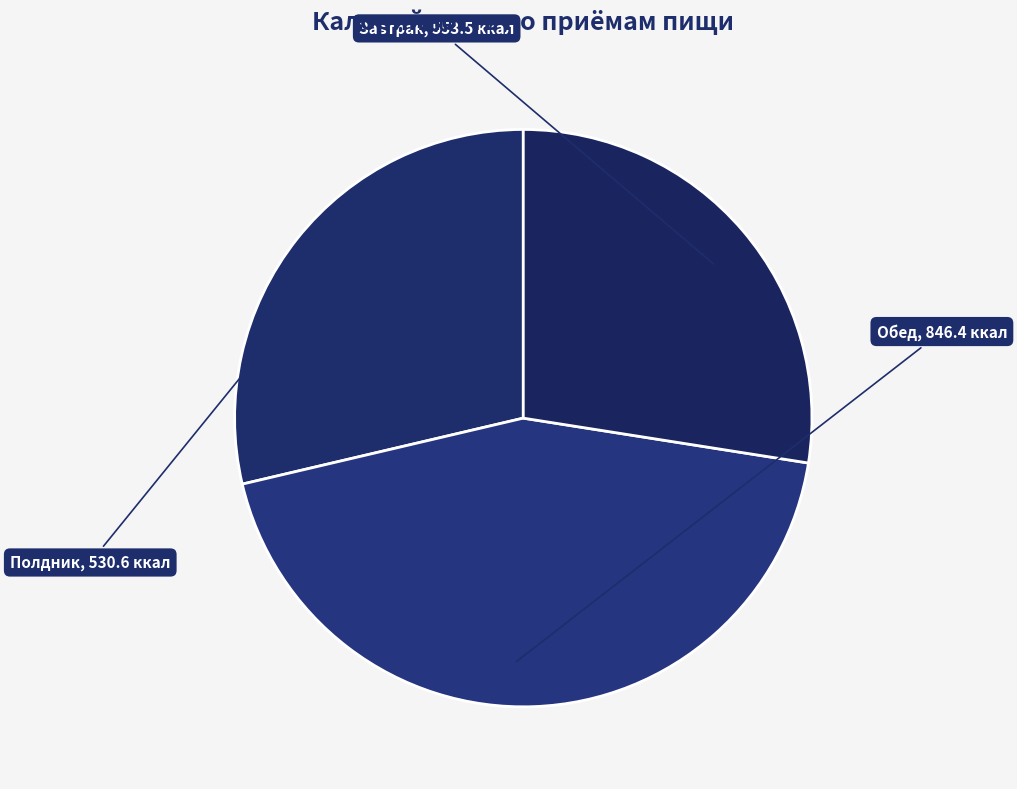

What is the smallest slice in the pie chart?

Полдник